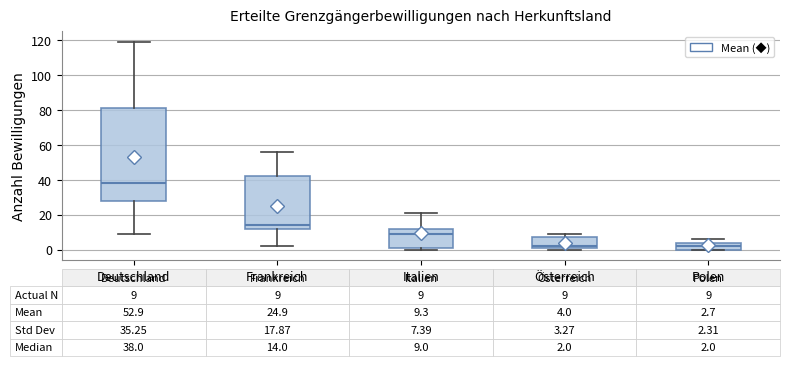

Comparing the boxes themselves (not the whiskers), which one is the tallest?

Deutschland